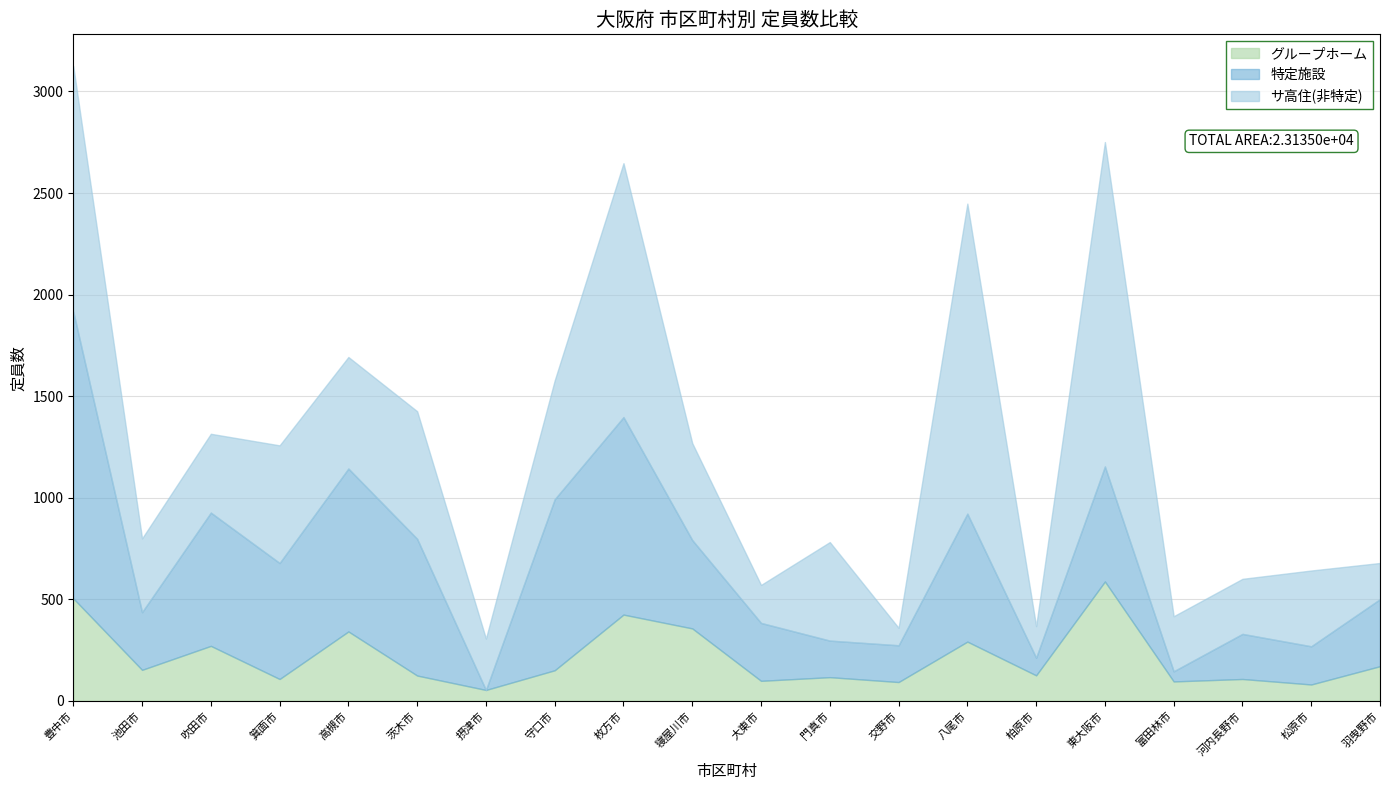

Which series has the largest total across all categories?

サ高住(非特定)